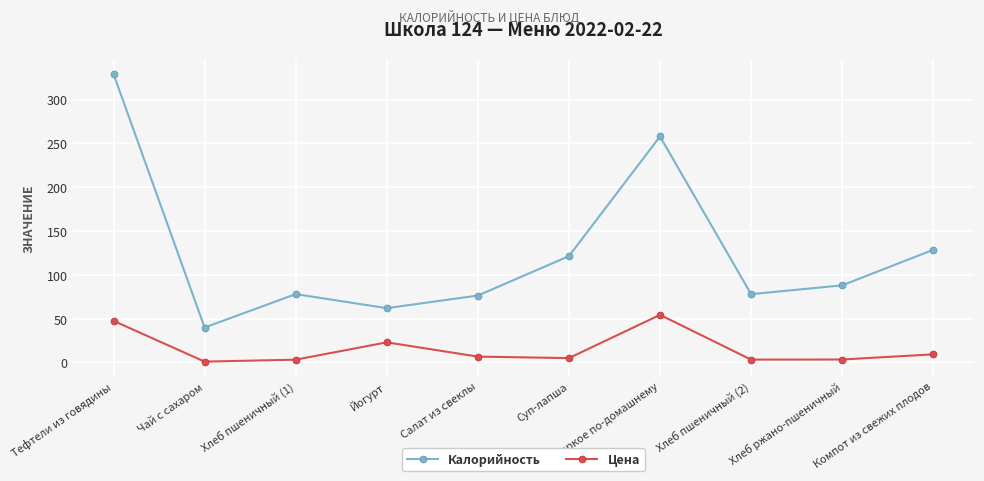

In Калорийность, how many points are higher than both neighbors (excluding endpoints)?

2